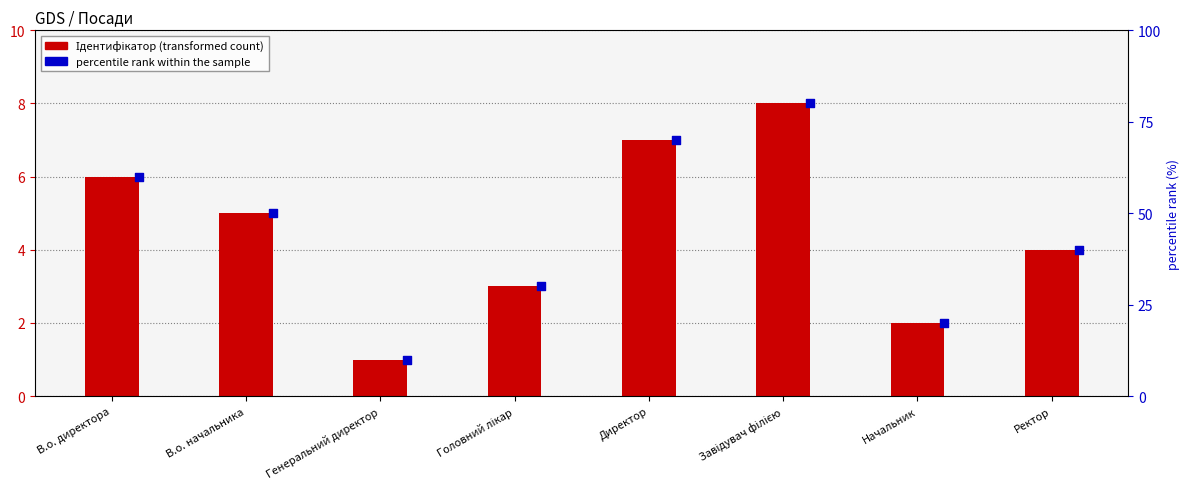

At how many categories does at least one series exceed 2?

6